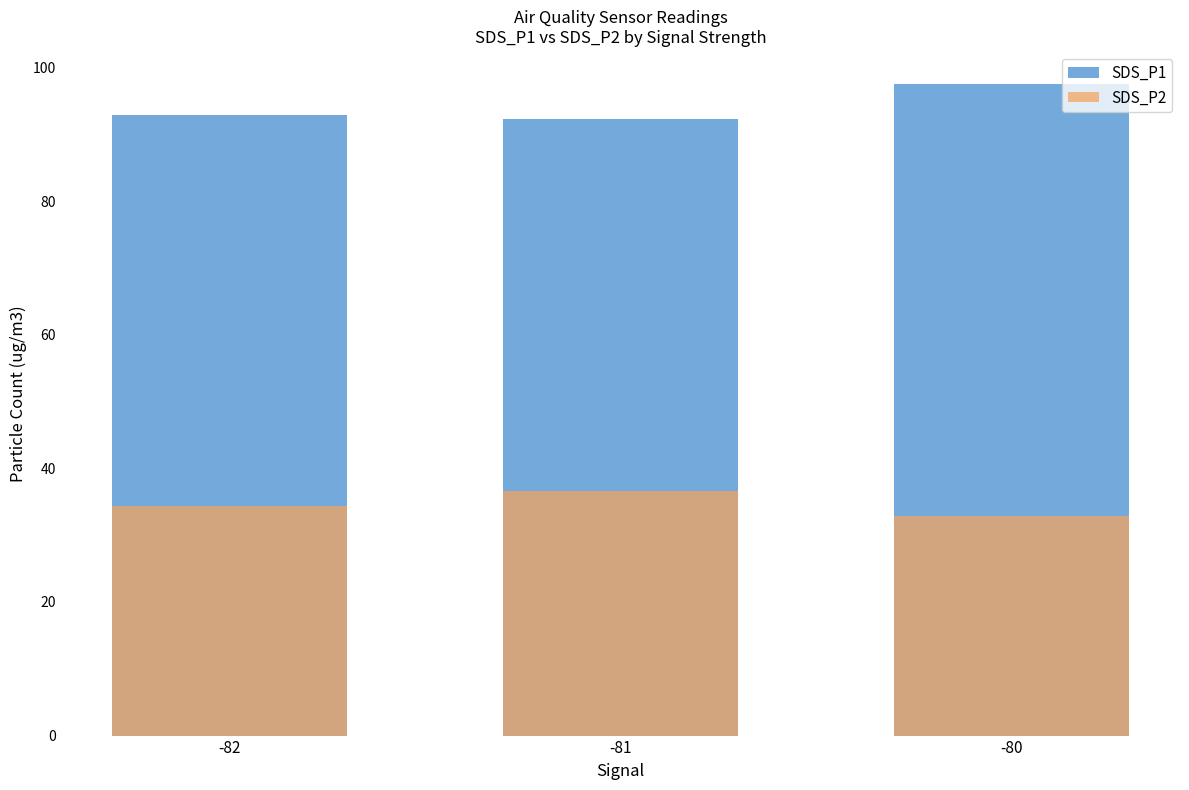

What is the smallest value displayed?

32.9